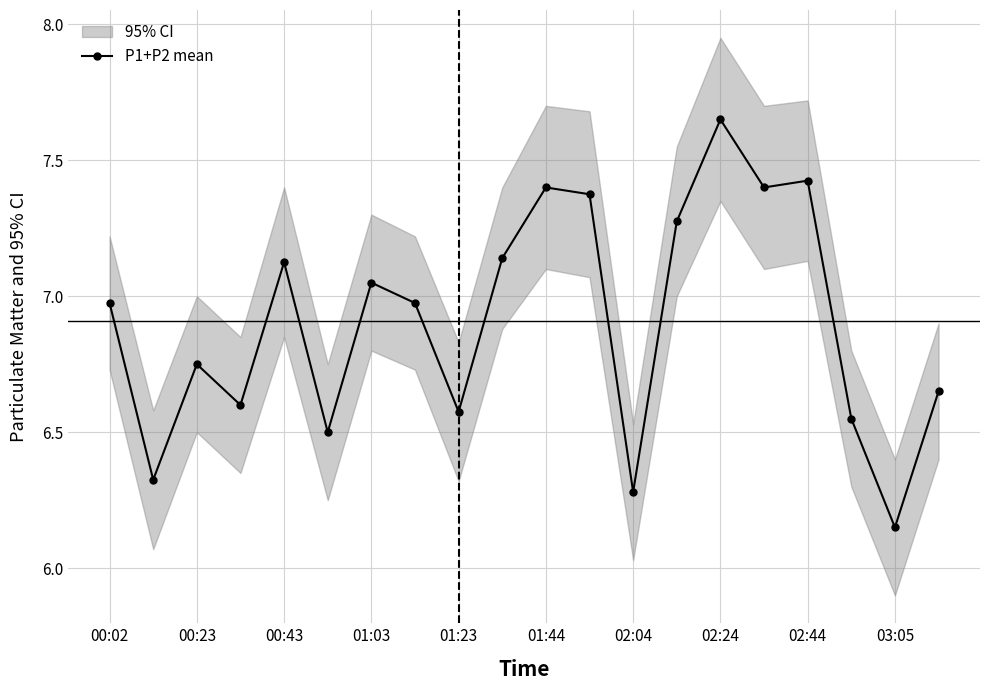

At which label is P1+P2 mean closest to 6?

03:05